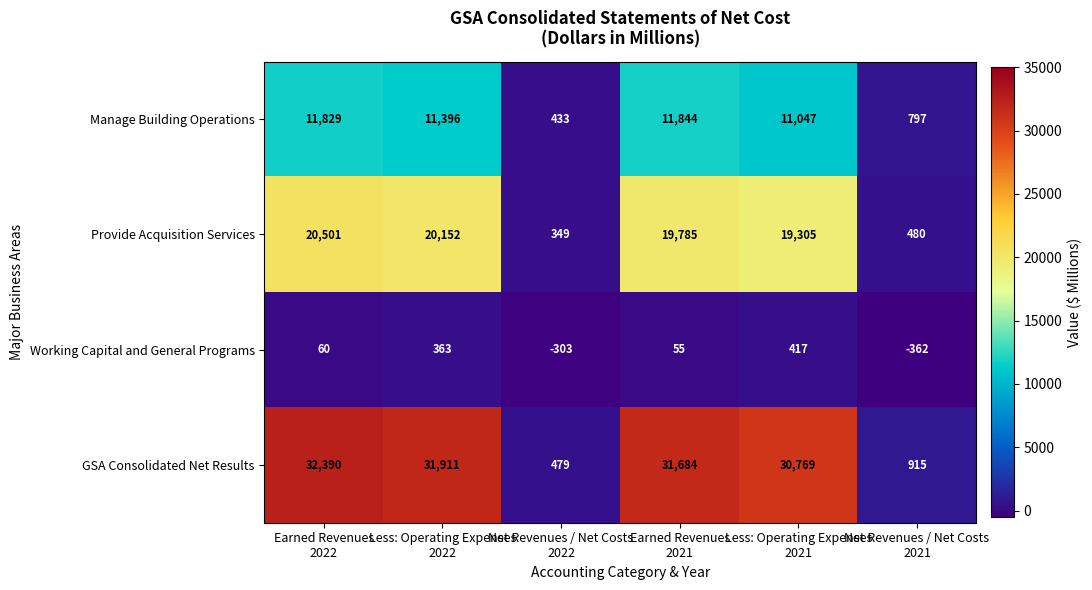

Which series has the largest range (max minus min)?

GSA Consolidated Net Results